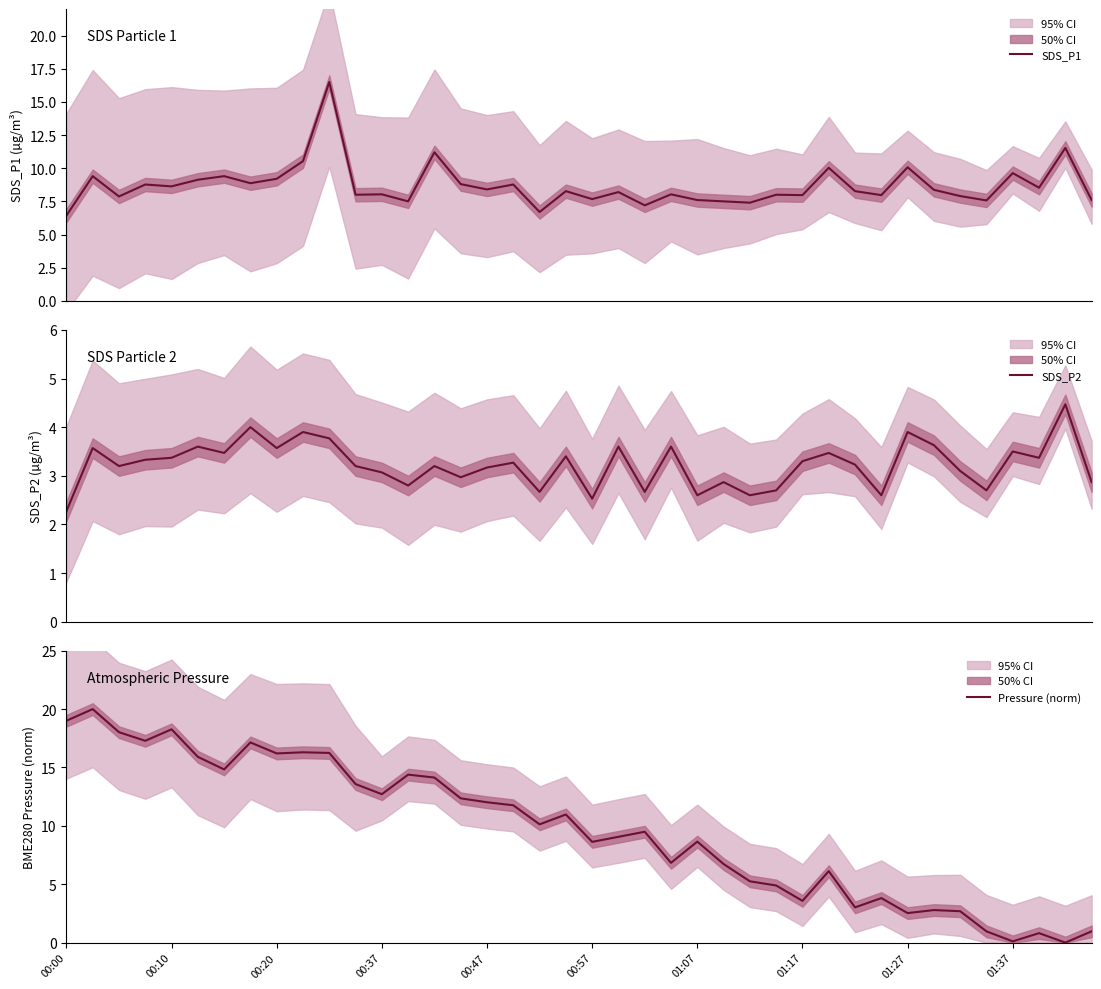

What is the greatest value displayed?

20.0